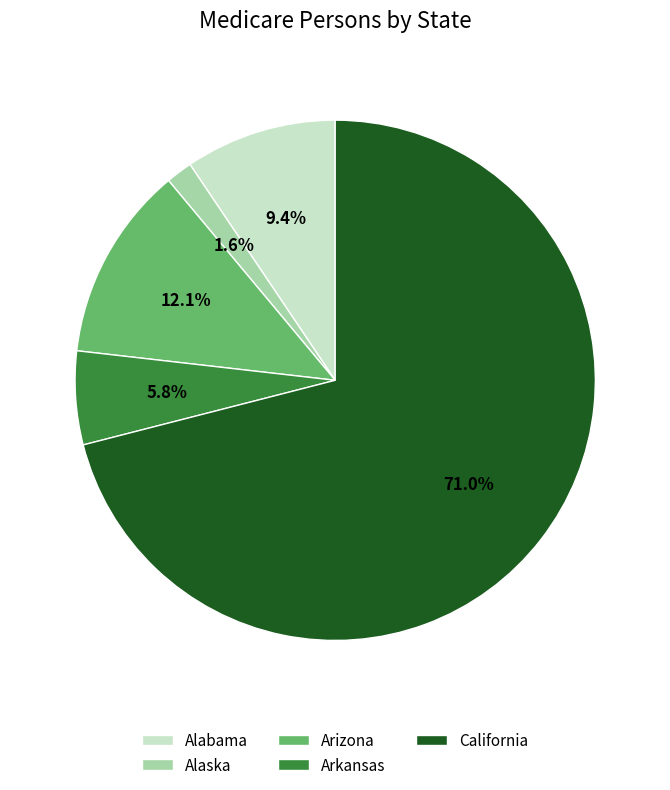

What is the ratio of the value at Arkansas to the value at Alabama?

0.6